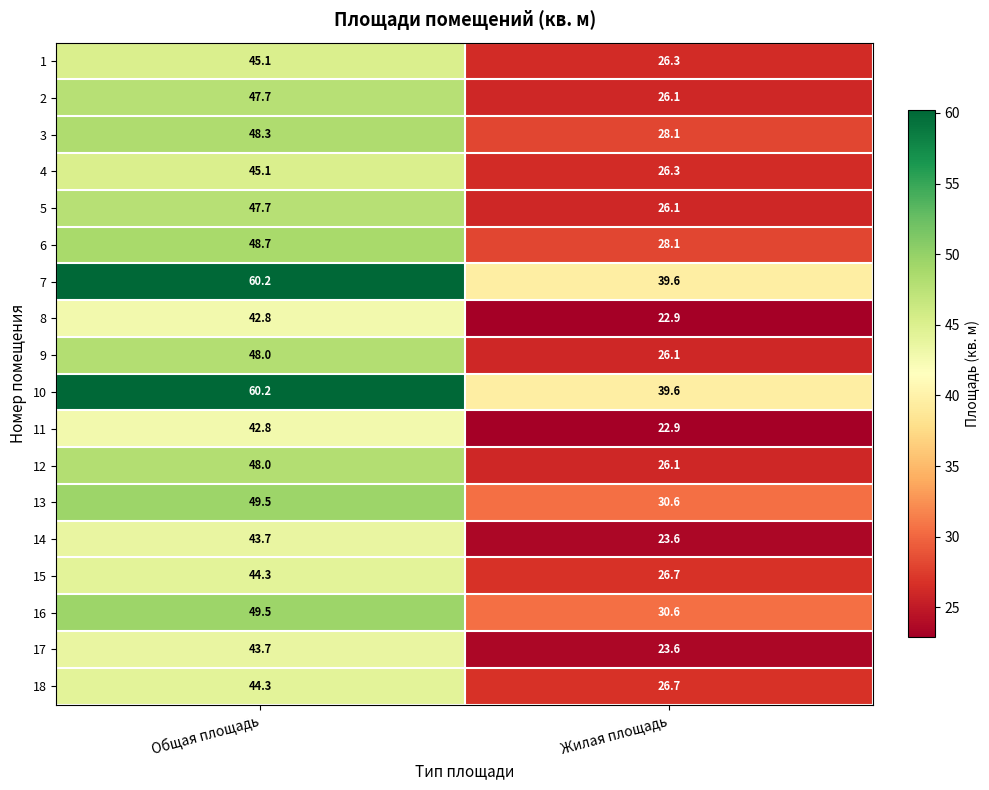

What is the minimum value shown in the chart?

22.9